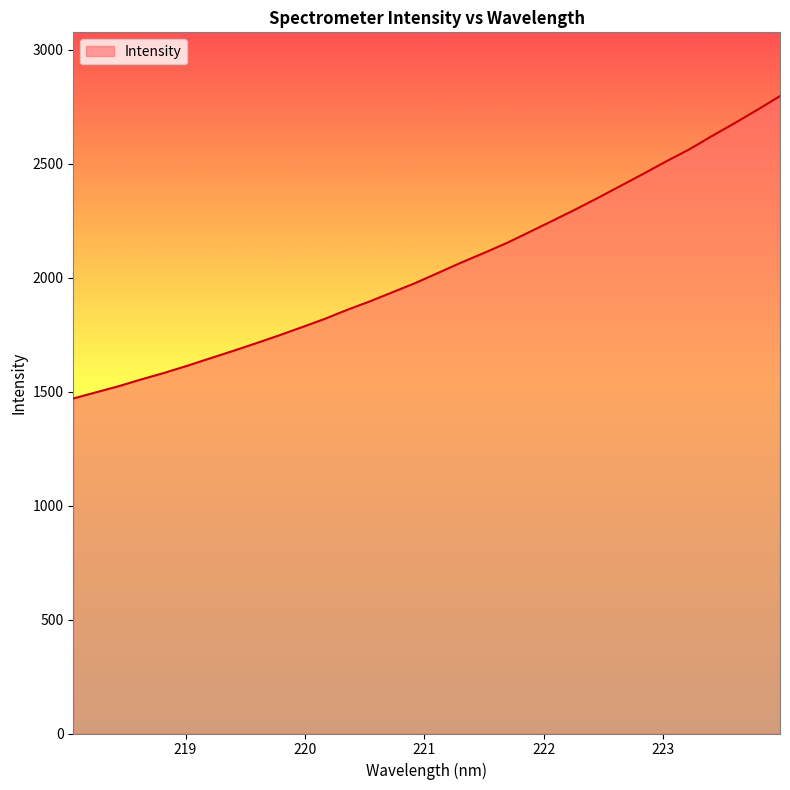

What is the minimum value shown in the chart?

1470.1